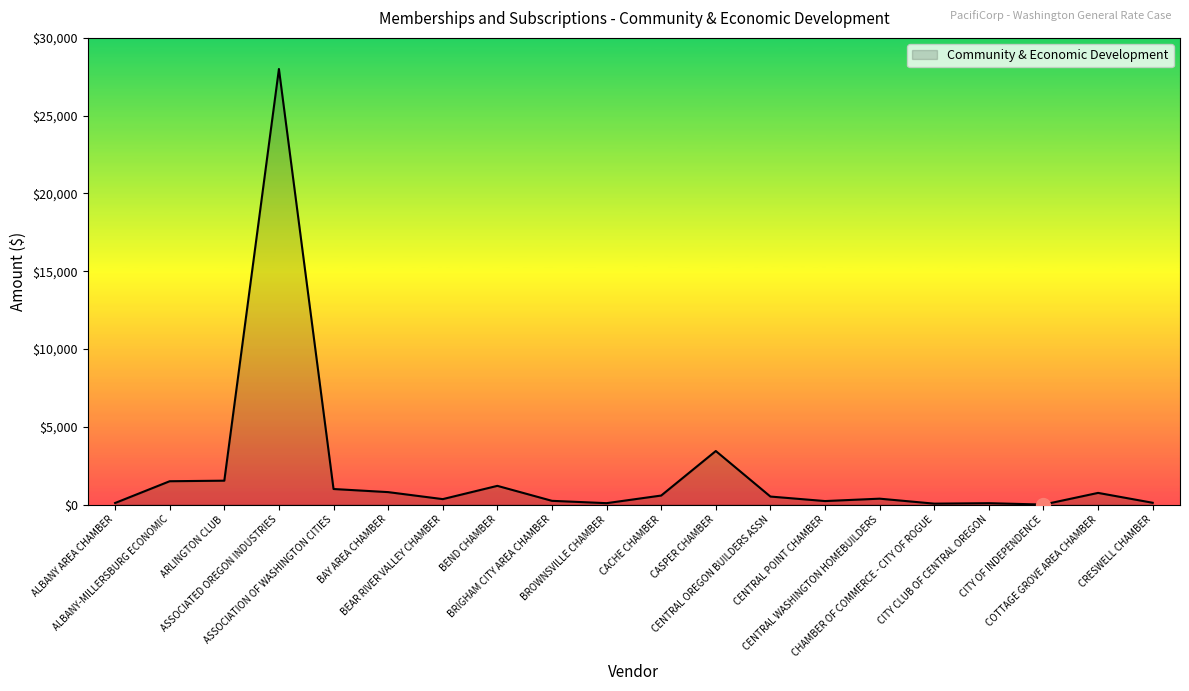

What is the difference between the maximum and minimum values?

28000